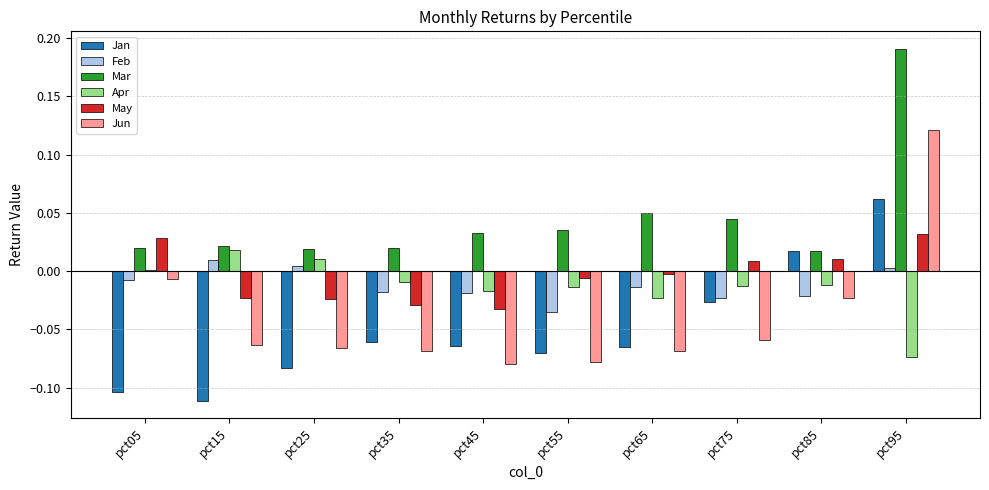

Is it true that May equals -0.0 at pct35?

True